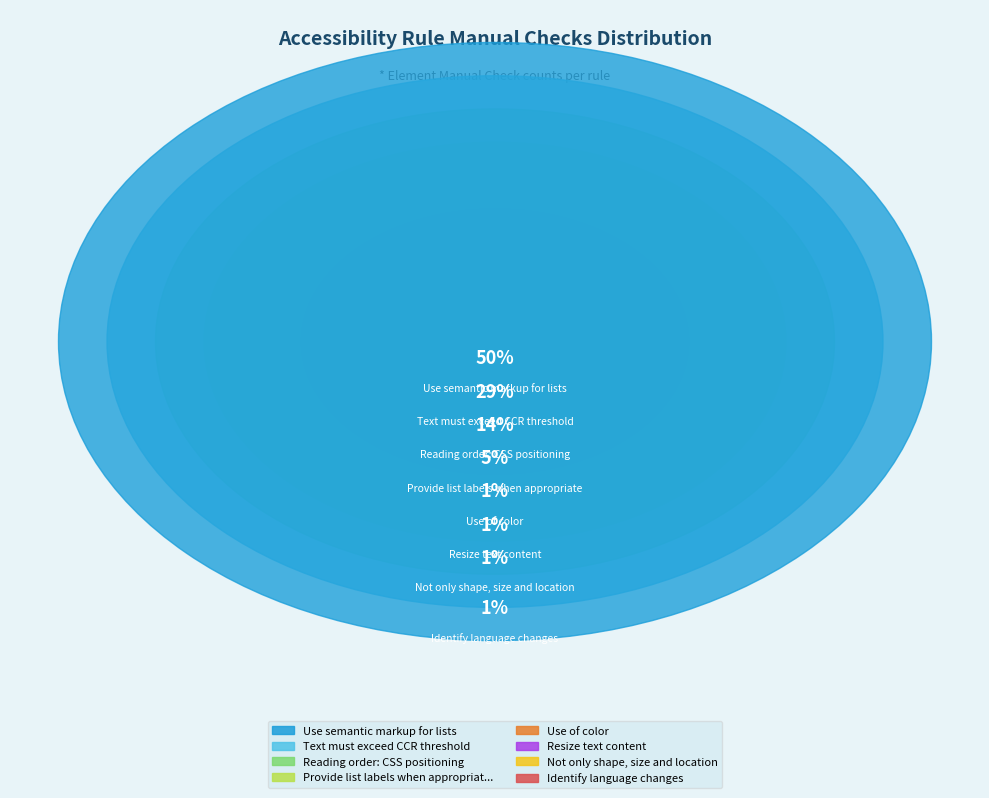

How much of the chart is everything except Use semantic markup for lists?

50.3%